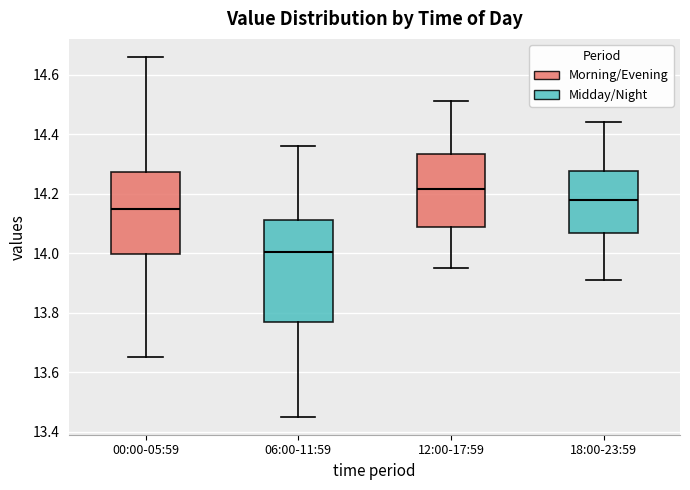

Reading left to right, read every box against the y-axis: the position of its median line, the range the box covers, and the ends of its whiskers. The values are not printed on the chart, so give them approximately, as read against the axis.

00:00-05:59: median 14.16, box 14.00 to 14.28, whiskers 13.66 to 14.66
06:00-11:59: median 14.00, box 13.76 to 14.12, whiskers 13.46 to 14.36
12:00-17:59: median 14.22, box 14.08 to 14.34, whiskers 13.96 to 14.52
18:00-23:59: median 14.18, box 14.06 to 14.28, whiskers 13.92 to 14.44